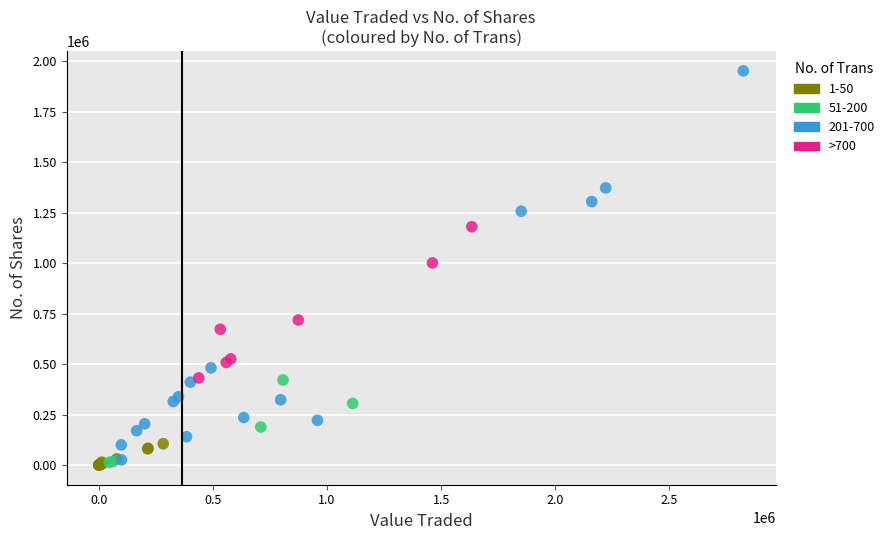

Which series reaches the maximum Y coordinate?

201-700